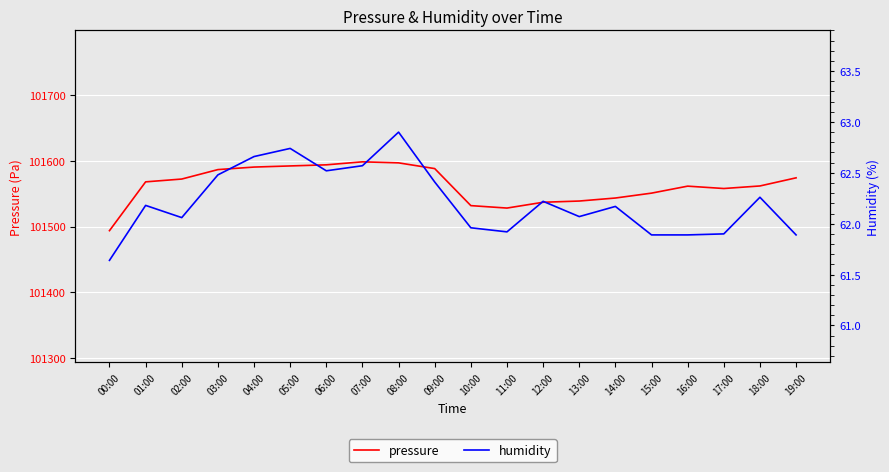

What is the sum of the humidity values at 18:00 and 09:00?

124.7